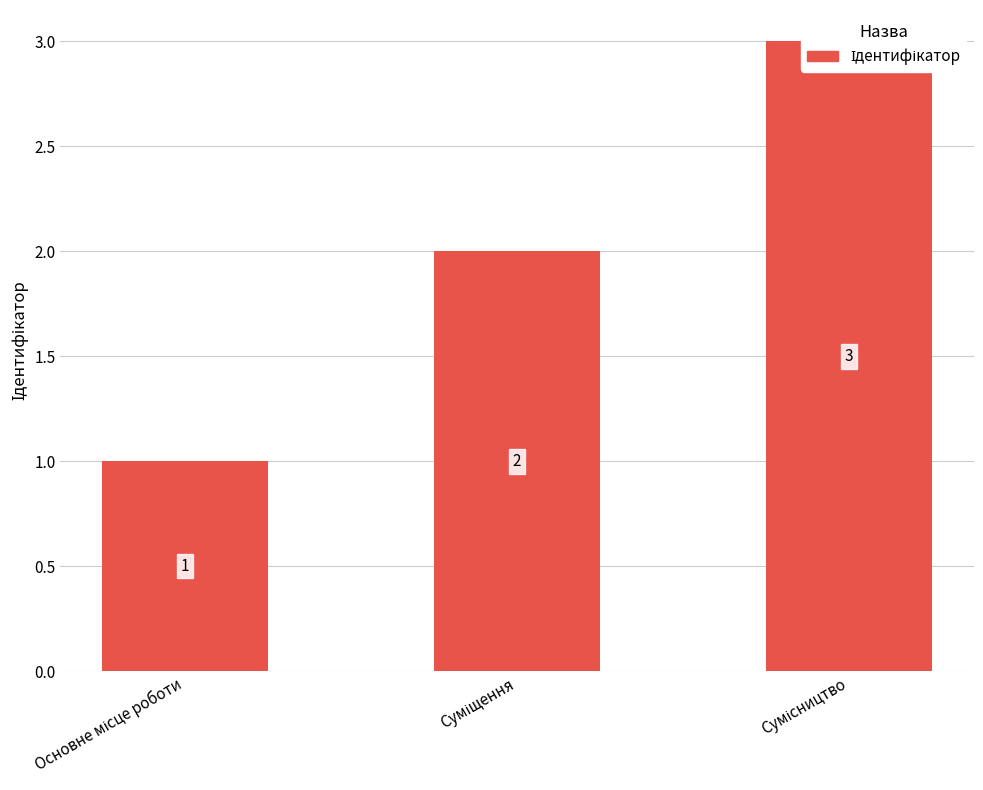

Which has a higher value, Основне місце роботи or Сумісництво?

Сумісництво